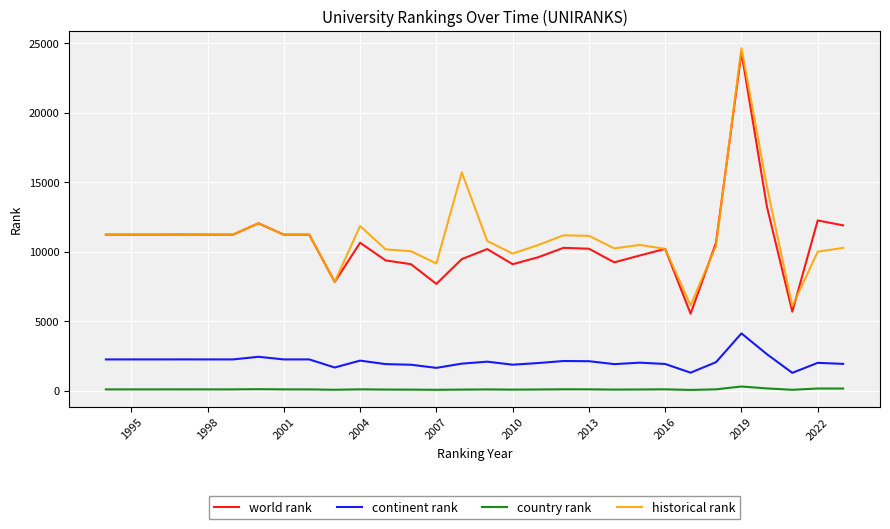

What is the maximum value for continent rank?

4125